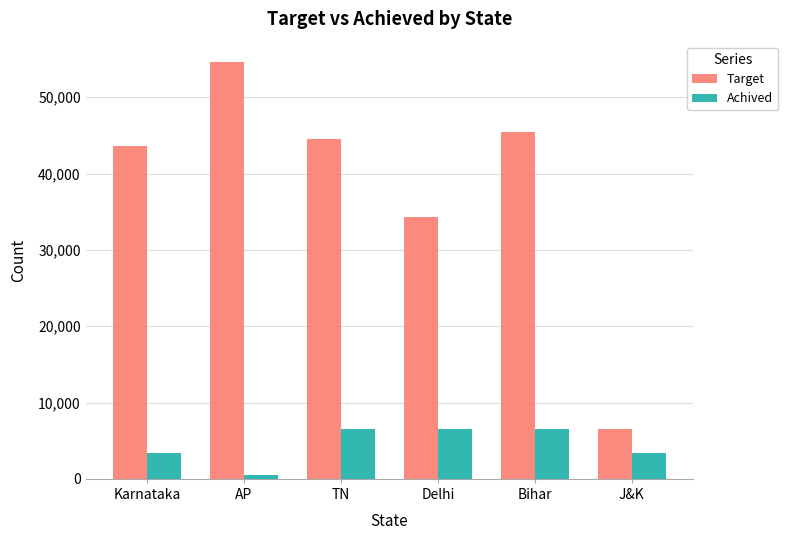

What is the total value across all series at J&K?

9990